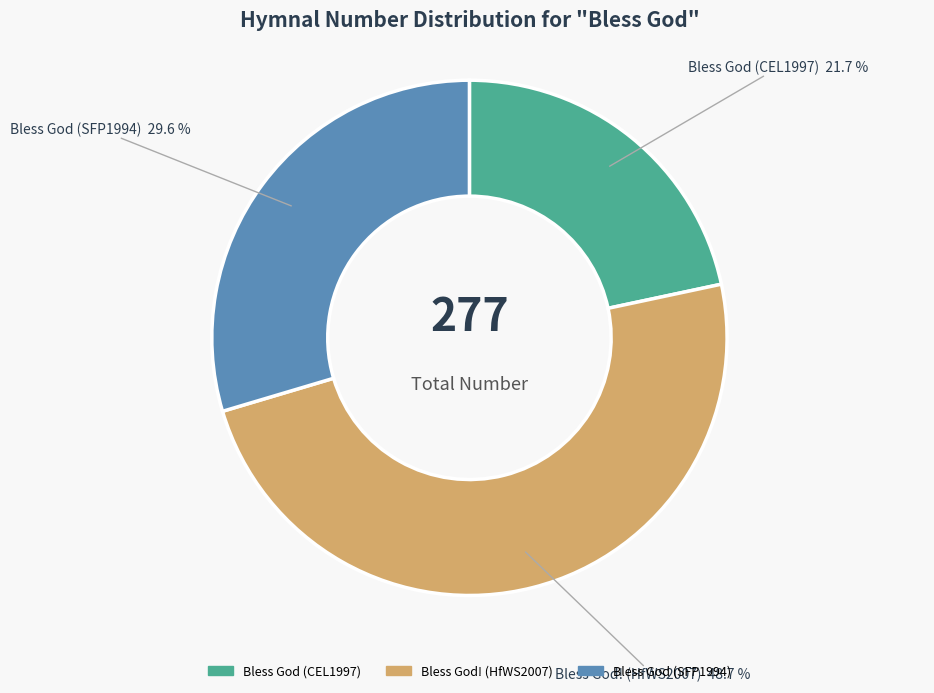

True or false: Bless God! (HfWS2007) accounts for 58% of the total.

False